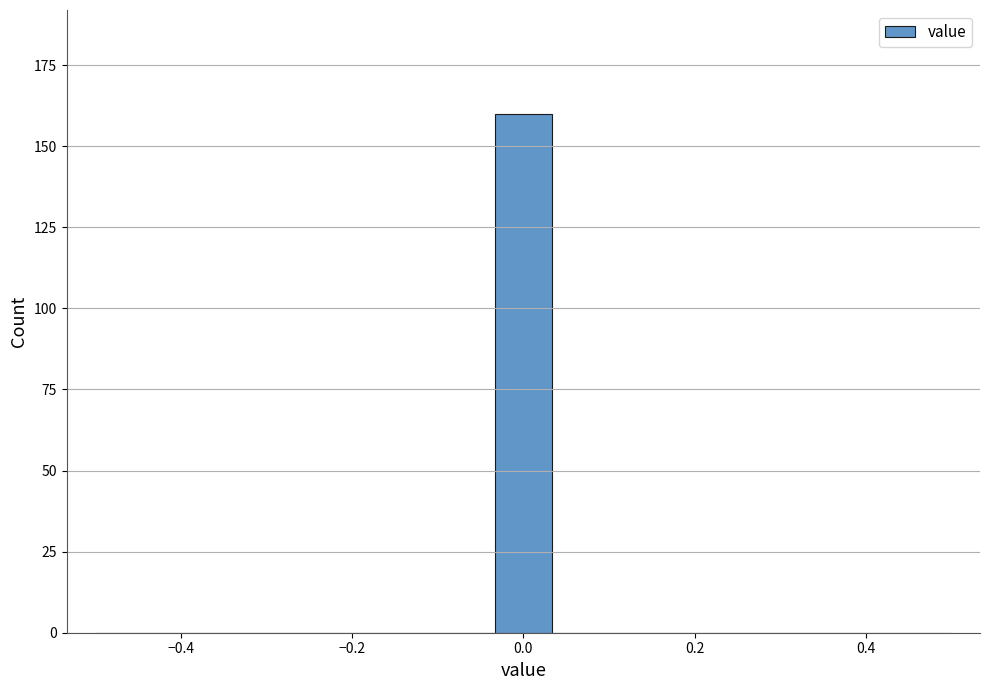

Read against the x-axis, roughly where is the centre of the tallest bar?

0.00